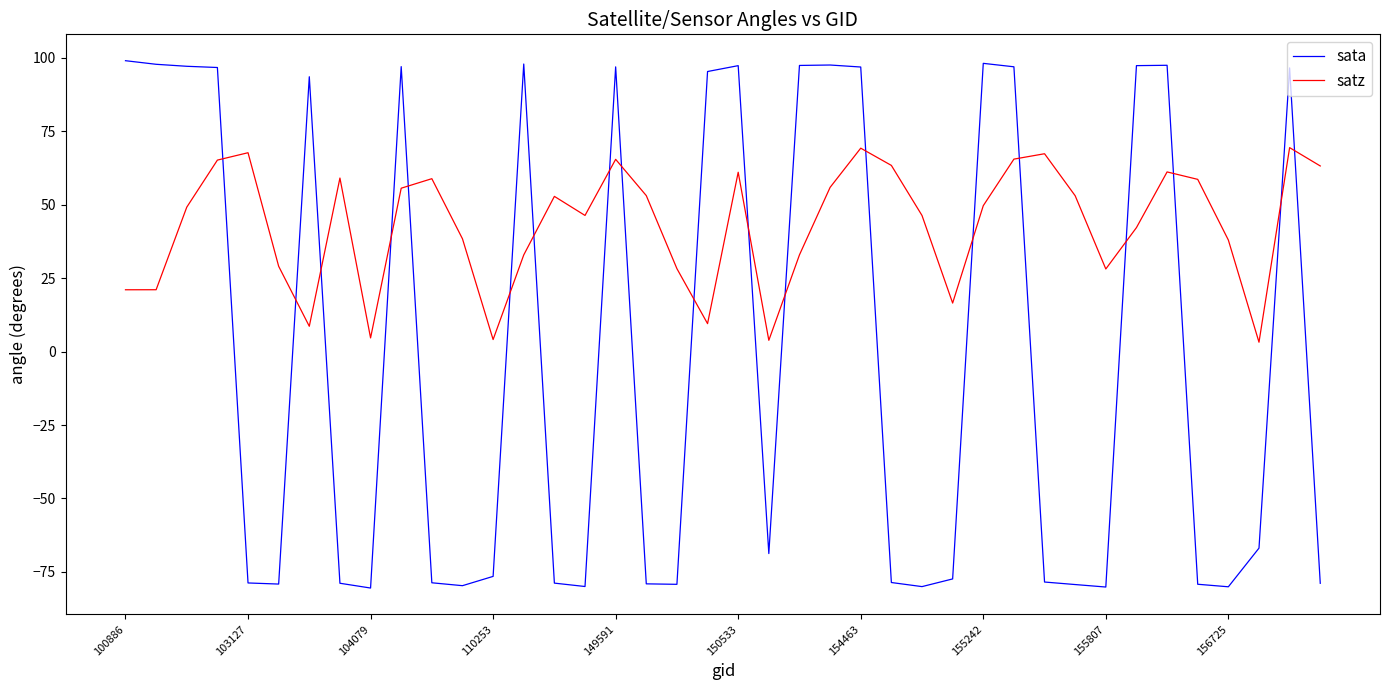

What is the minimum value for sata?

-80.5